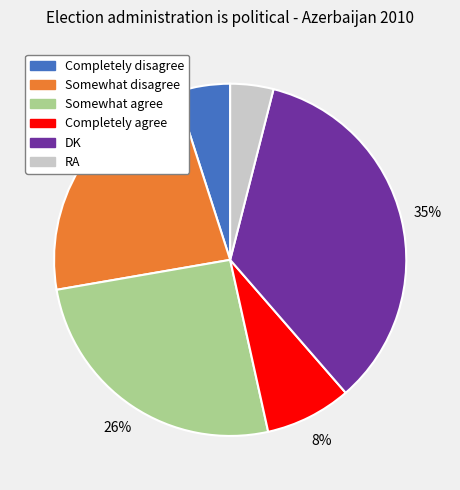

Which slice is the largest?

DK